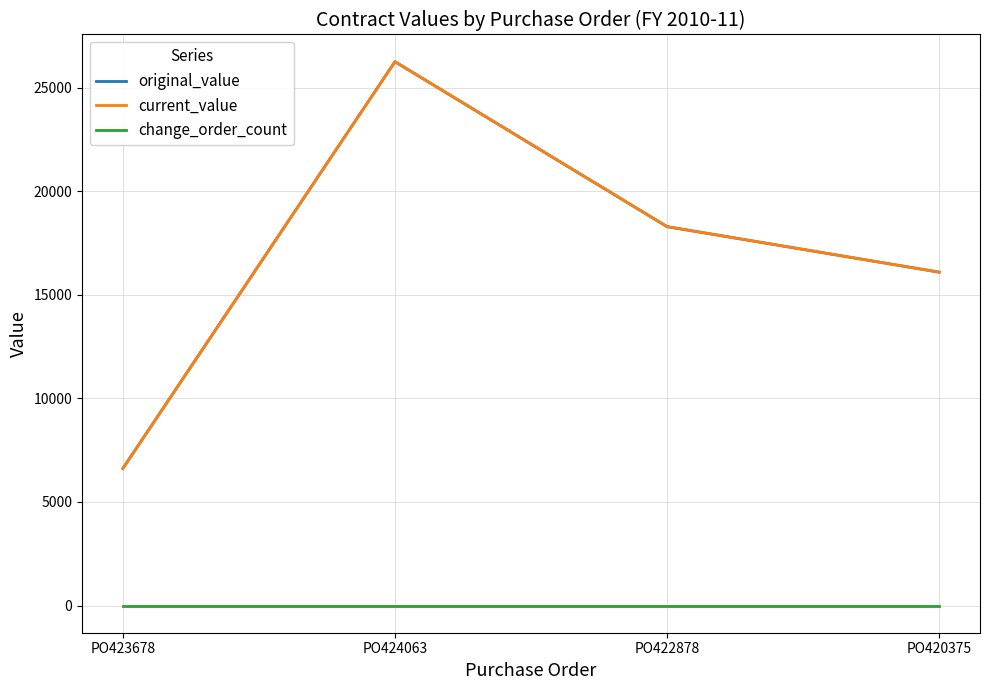

How many lines are shown in the chart?

3